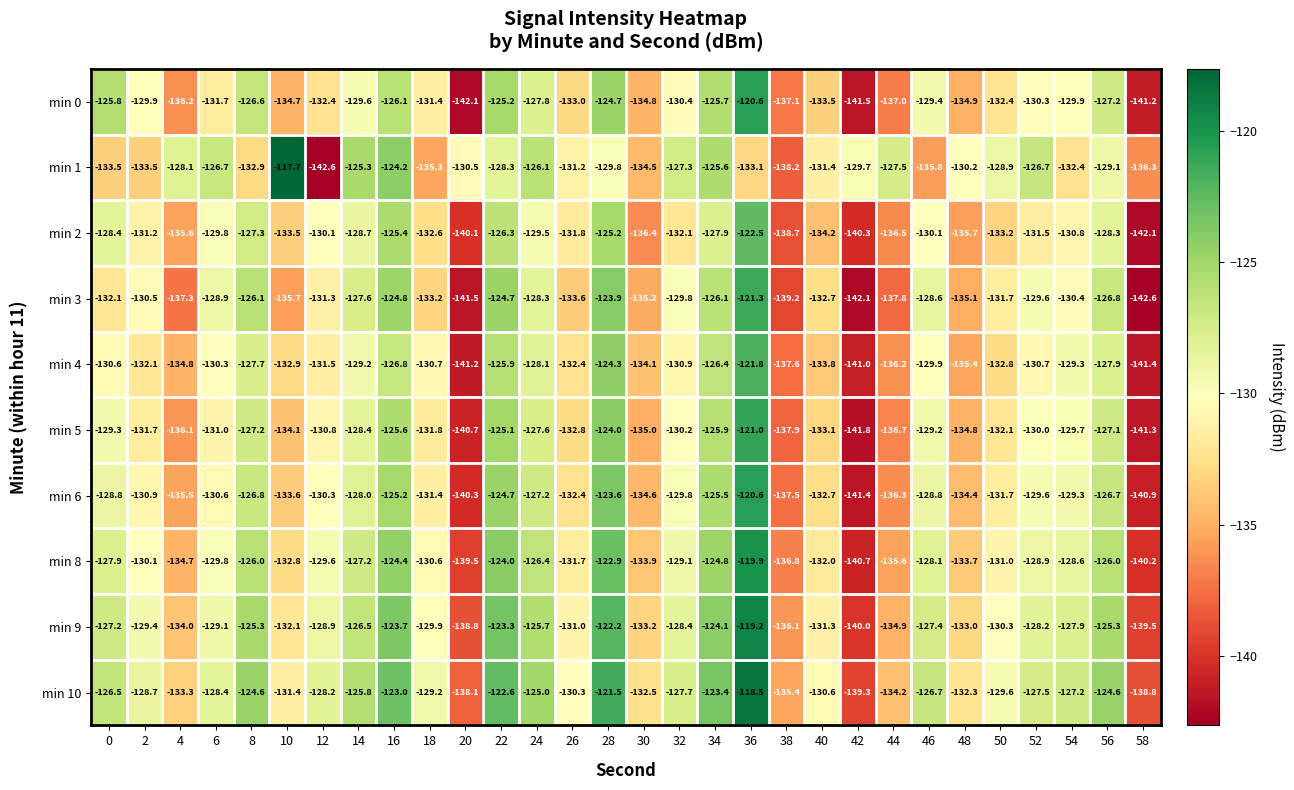

Read the min 8 value at 28.

-122.9